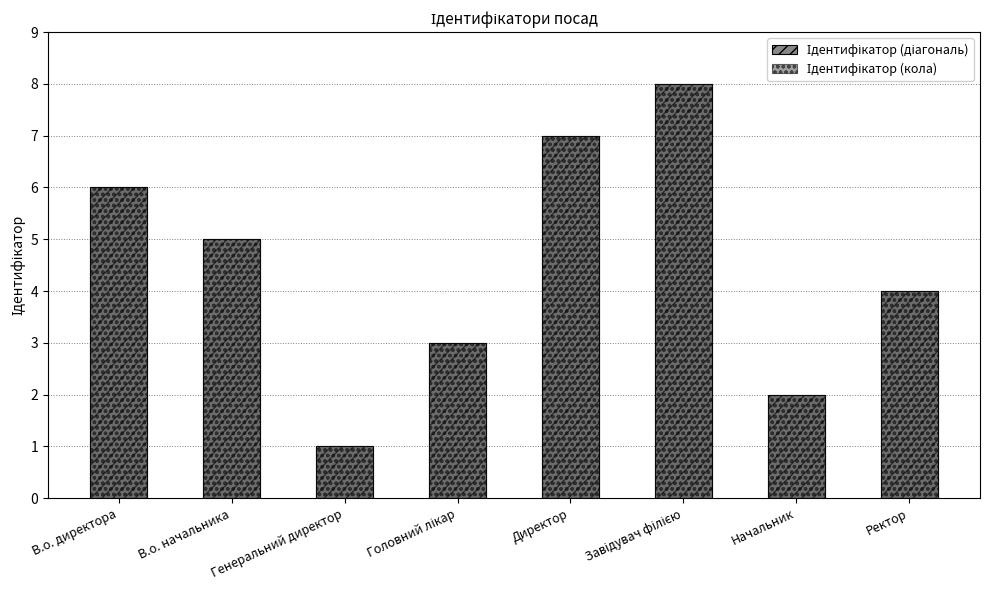

What is the difference between the maximum and minimum values in the Ідентифікатор (кола) series?

7